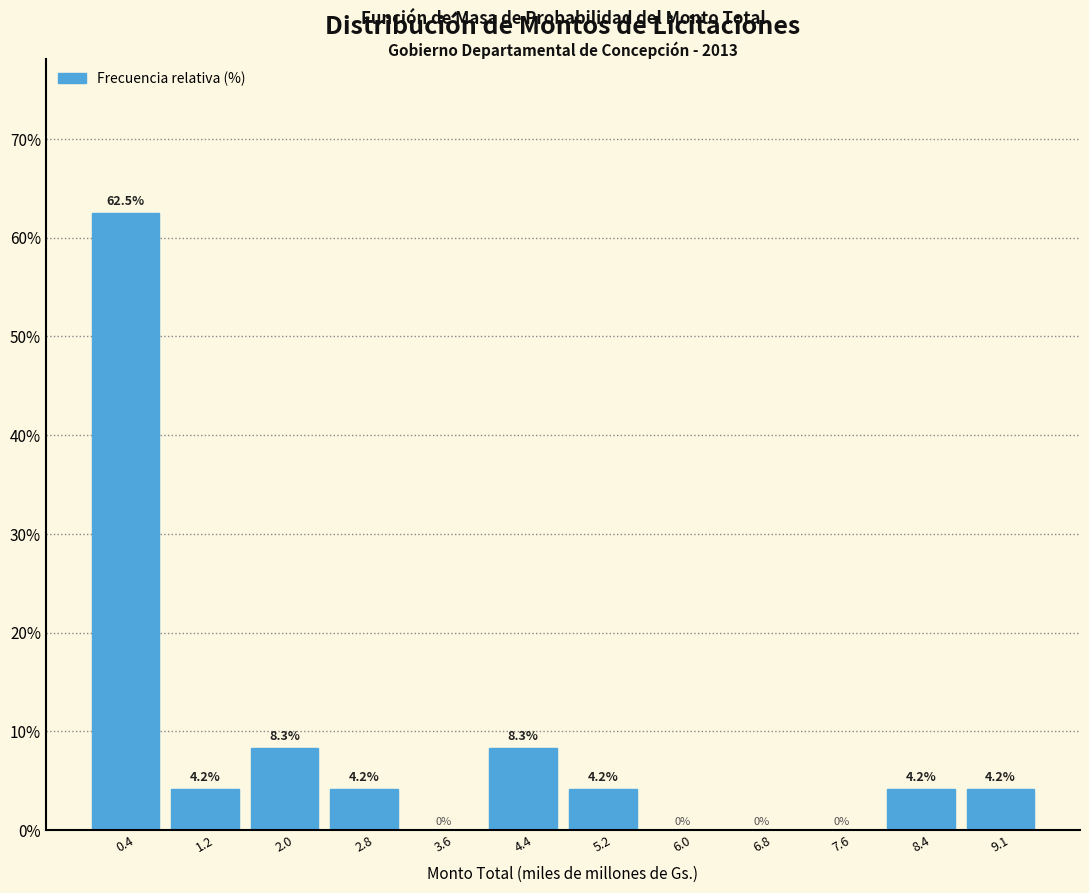

Reading left to right, transcribe this chart: for each bar, give the range it covers on the x-axis and its height. The bar edges are not printed on the chart, so give them approximately, as read against the axis.

0.0 to 0.8: 62.5
0.8 to 1.6: 4.2
1.6 to 2.4: 8.3
2.4 to 3.2: 4.2
3.2 to 4.0: 0.0
4.0 to 4.8: 8.3
4.8 to 5.6: 4.2
5.6 to 6.4: 0.0
6.4 to 7.2: 0.0
7.2 to 8.0: 0.0
8.0 to 8.8: 4.2
8.8 to 9.5: 4.2